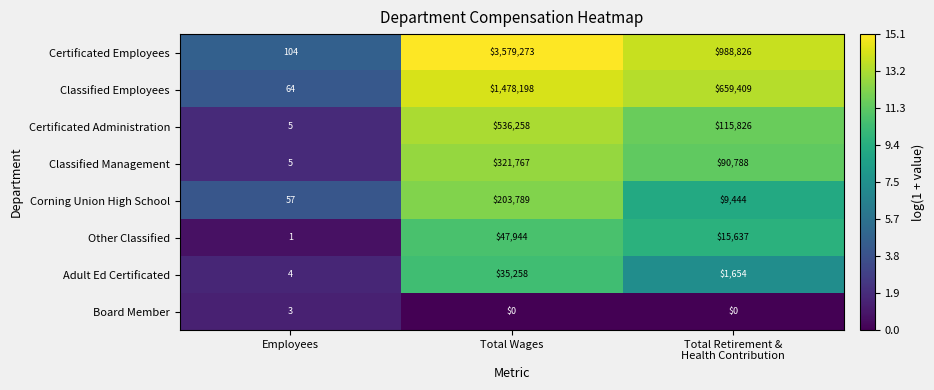

Which series has the widest spread of values?

Certificated Employees